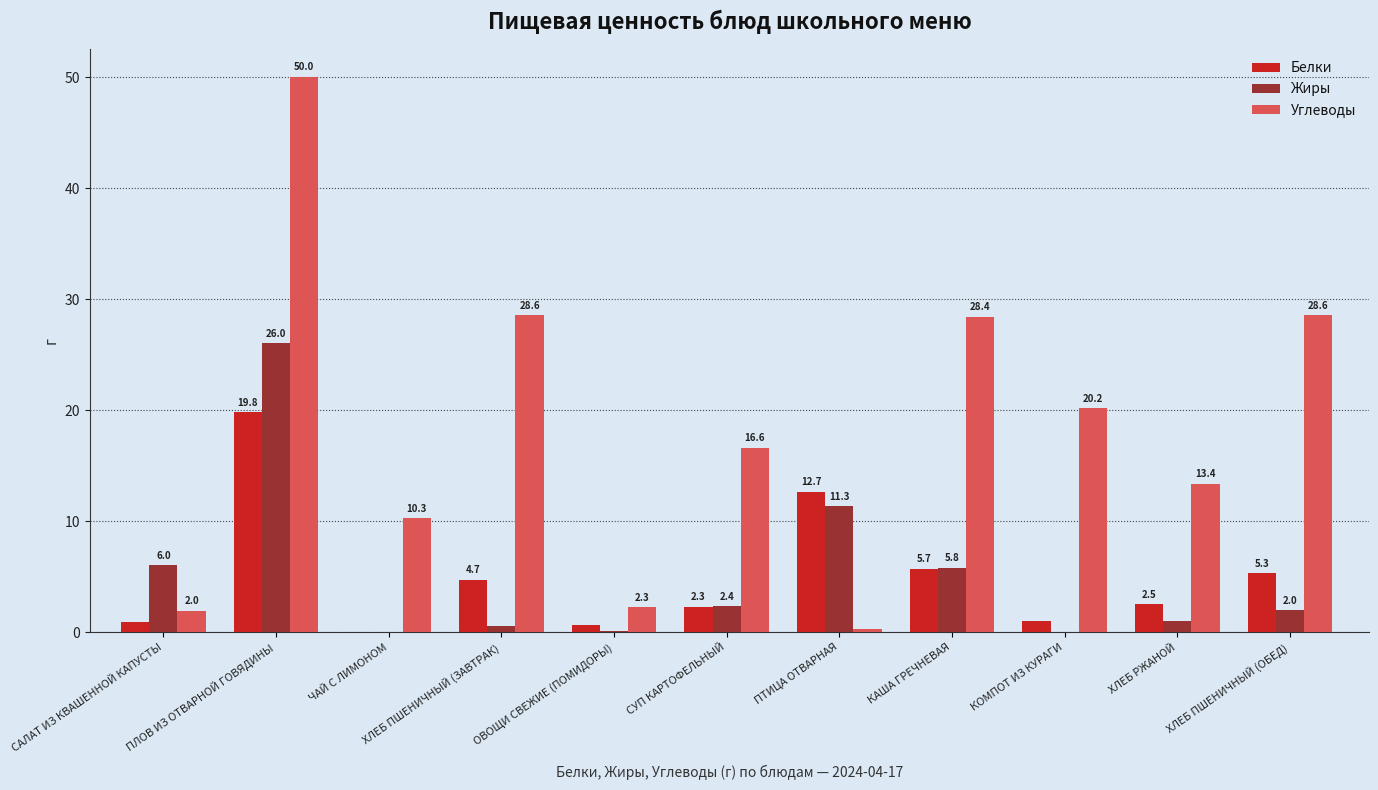

What is the total value across all series at ПТИЦА ОТВАРНАЯ?

24.3